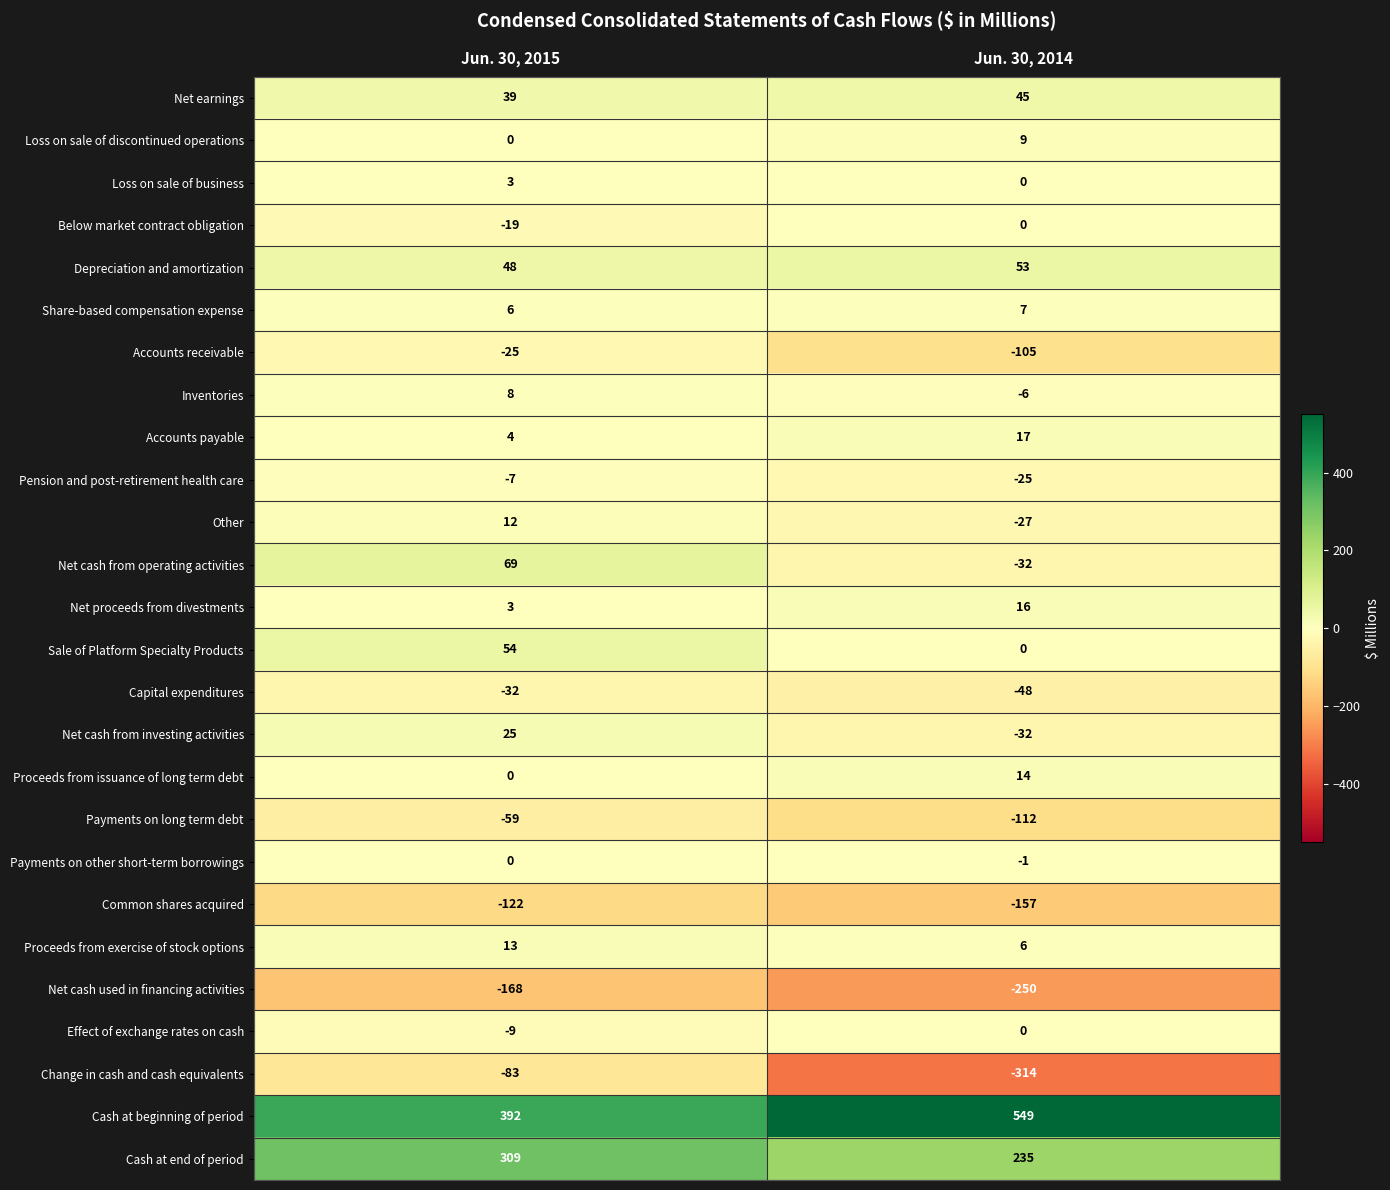

The value of Depreciation and amortization at Jun. 30, 2015 is 48. True or false?

True